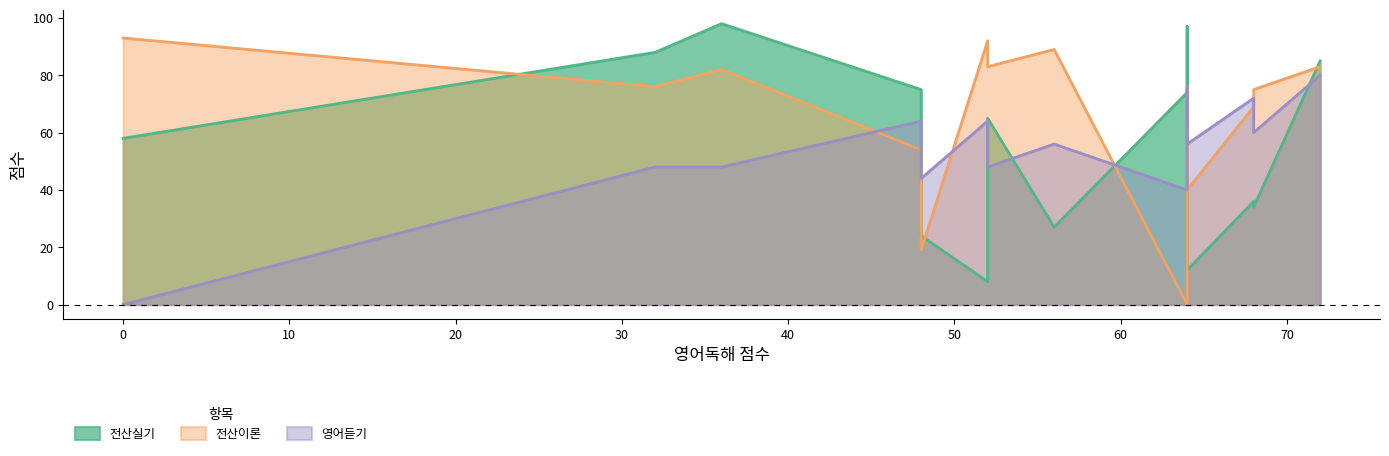

Does the chart display data point markers on the line(s)?

No